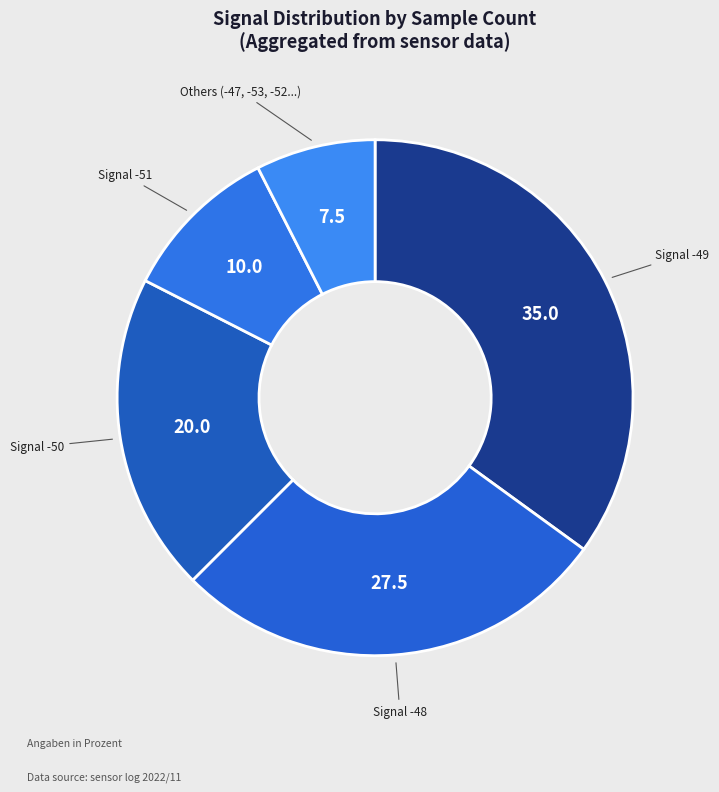

Count the number of slices in the pie.

5